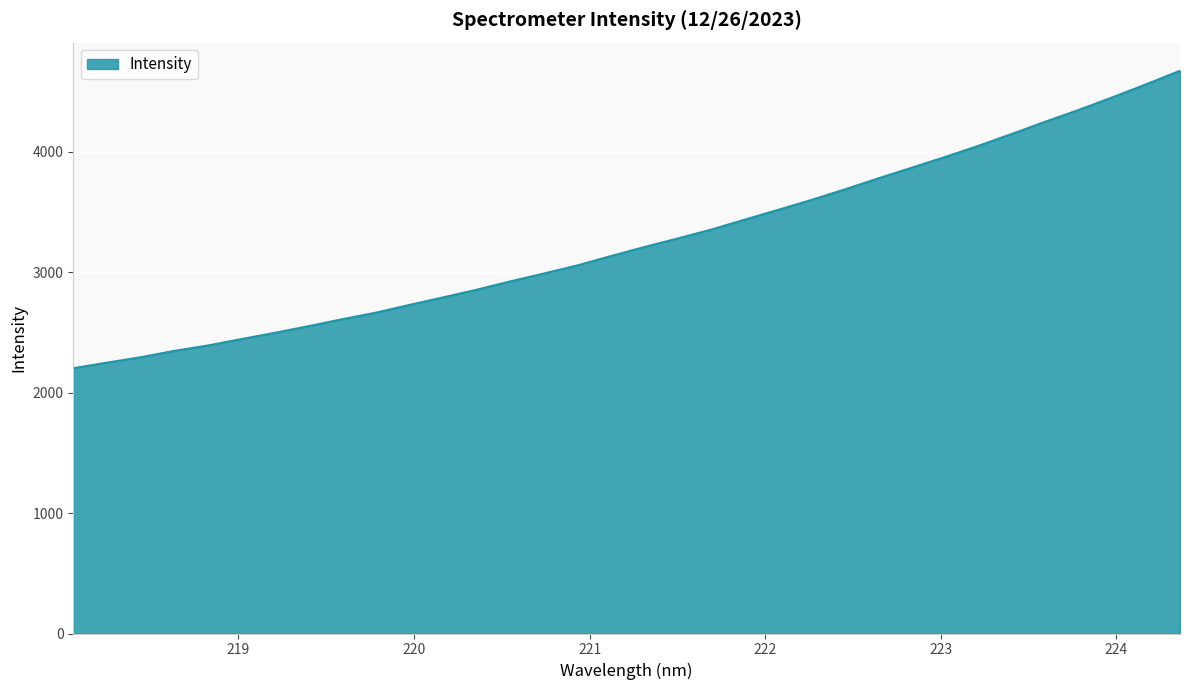

What is the difference between the maximum and minimum values?

2469.1